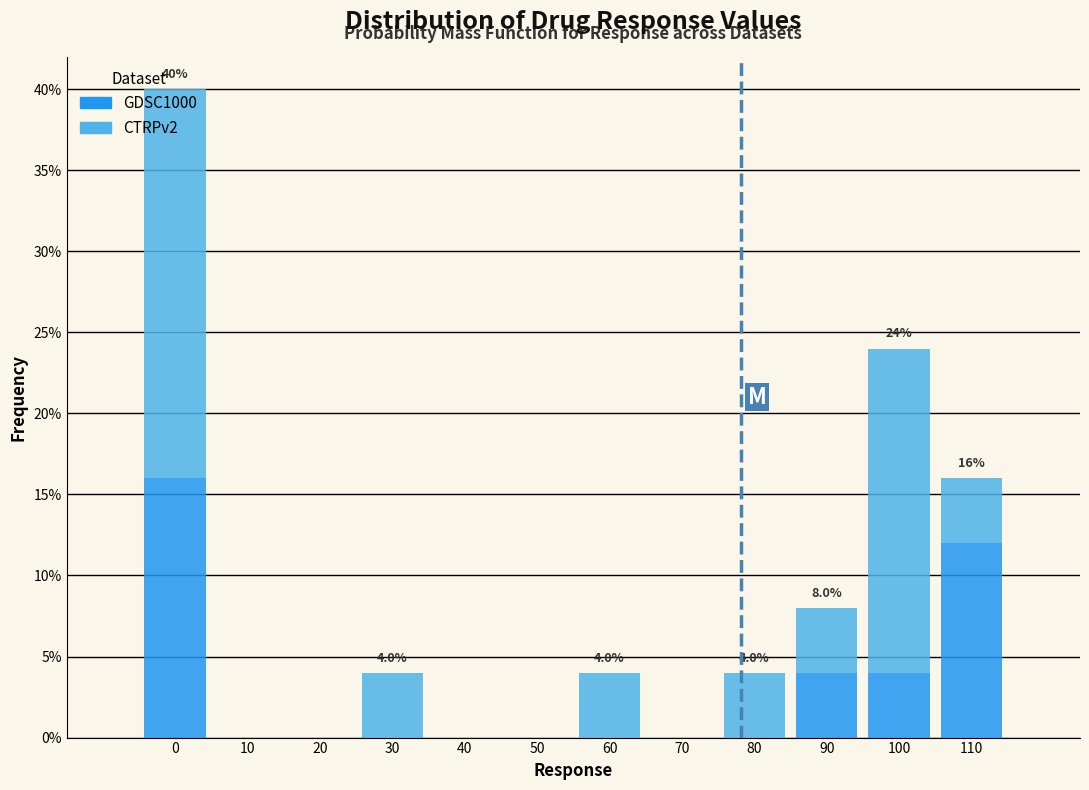

What is the highest value of the GDSC1000 series?

16